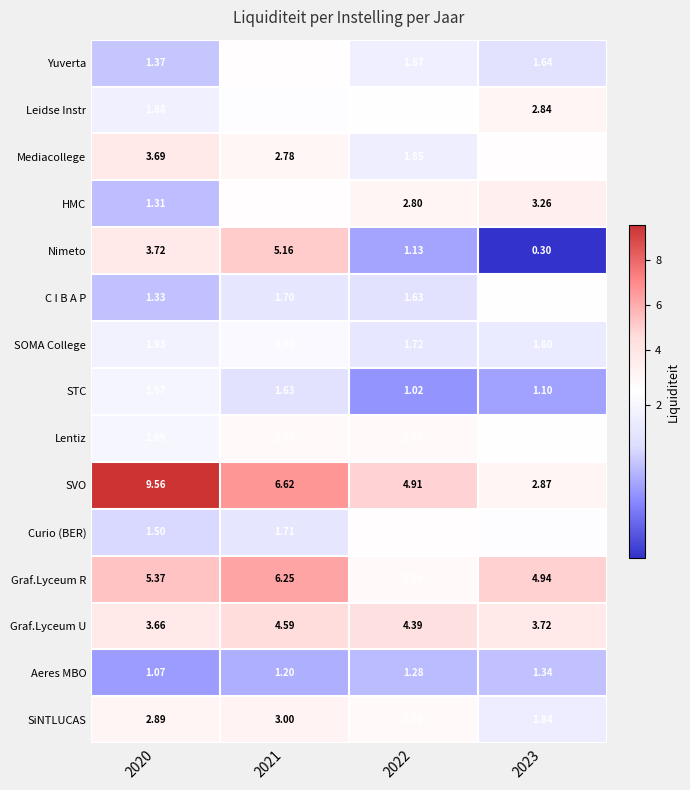

List the series in order of their peak value, lowest first.

Aeres MBO, STC, SOMA College, C I B A P, Curio (BER), Yuverta, Lentiz, Leidse Instr, SiNTLUCAS, HMC, Mediacollege, Graf.Lyceum U, Nimeto, Graf.Lyceum R, SVO